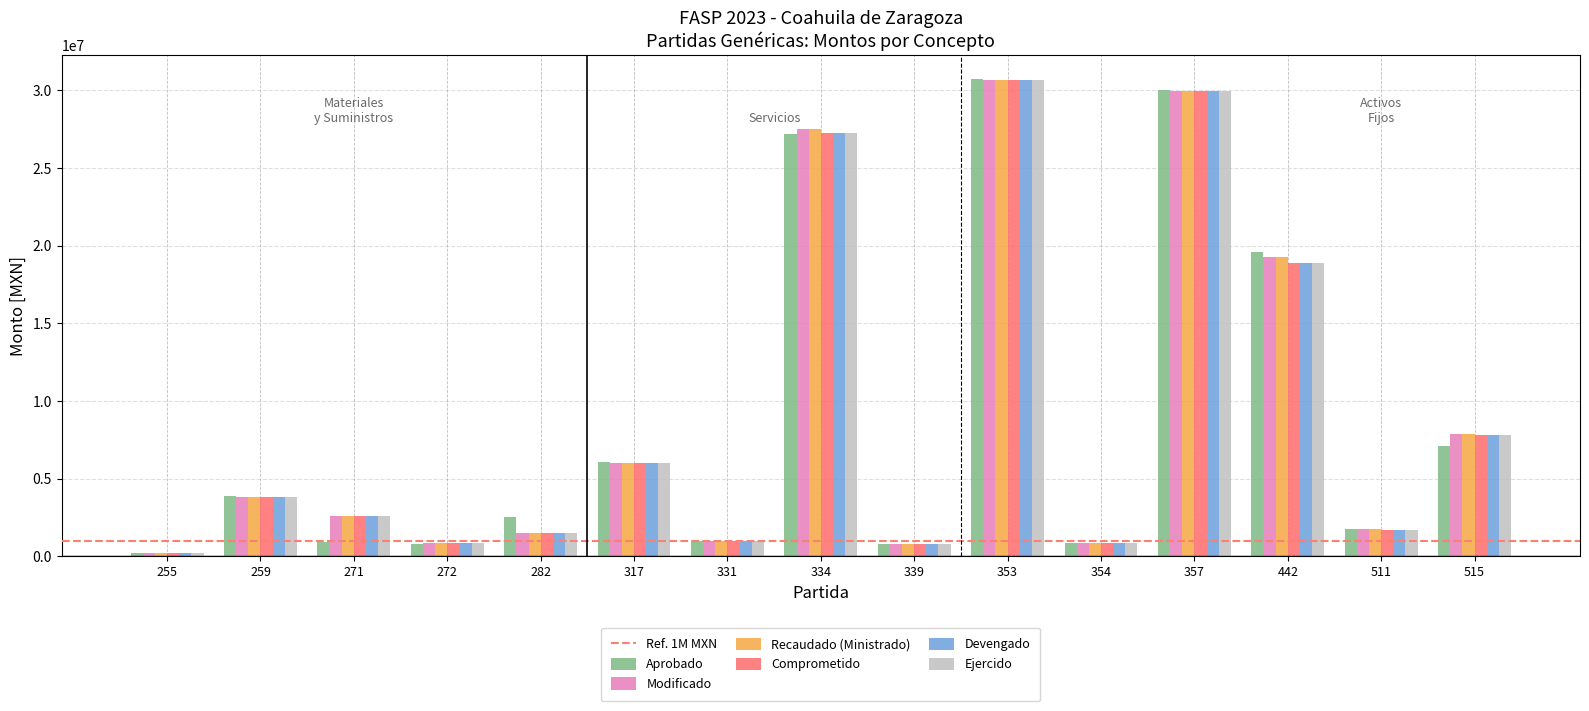

Is the value of Devengado at 353 greater than the value of Comprometido at 272?

Yes